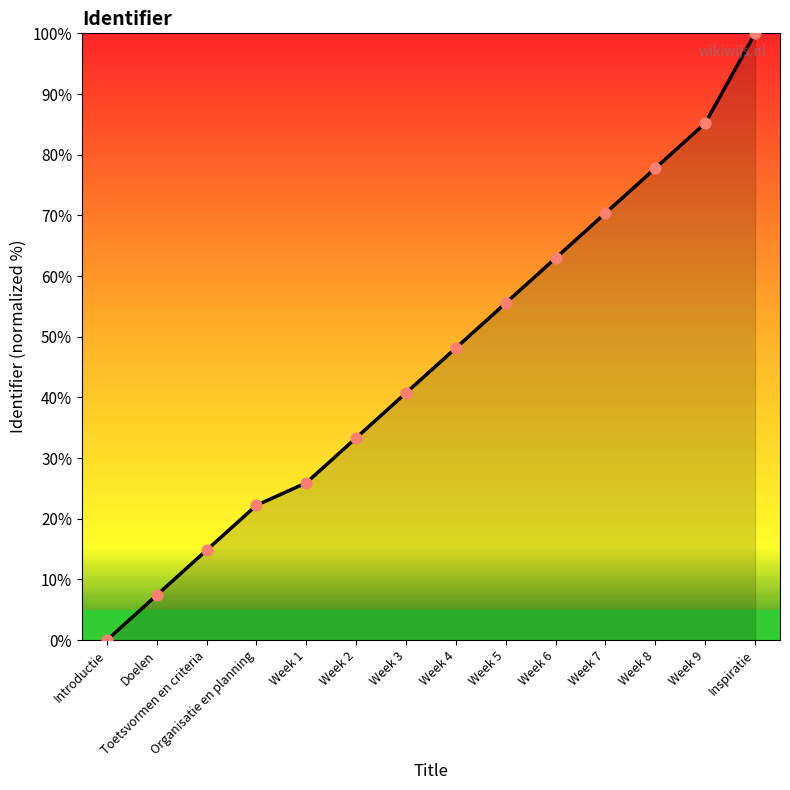

Between Week 2 and Week 7, which is larger?

Week 7